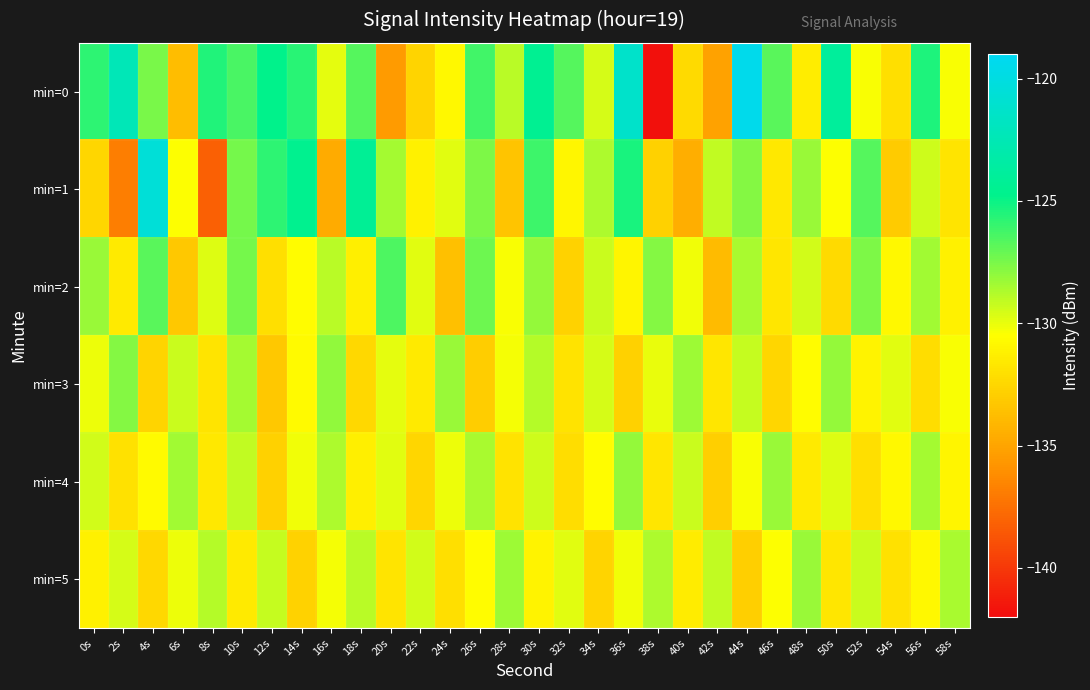

Reading left to right, transcribe all the data shown in this chart.

min=0: 0s=-125.8	2s=-122.3	4s=-127.5	6s=-133.8	8s=-125.5	10s=-126.4	12s=-124.8	14s=-125.7	16s=-130.0	18s=-126.7	20s=-135.5	22s=-132.6	24s=-130.8	26s=-126.2	28s=-129.0	30s=-124.5	32s=-126.7	34s=-129.6	36s=-121.3	38s=-141.8	40s=-132.3	42s=-135.1	44s=-119.4	46s=-126.8	48s=-131.3	50s=-123.9	52s=-130.3	54s=-132.1	56s=-125.5	58s=-130.3
min=1: 0s=-132.5	2s=-136.8	4s=-120.6	6s=-130.5	8s=-138.2	10s=-127.4	12s=-125.8	14s=-124.6	16s=-134.6	18s=-124.3	20s=-128.5	22s=-131.2	24s=-129.8	26s=-127.6	28s=-133.4	30s=-126.1	32s=-130.9	34s=-128.7	36s=-125.3	38s=-132.8	40s=-134.5	42s=-129.1	44s=-127.8	46s=-131.6	48s=-128.2	50s=-130.5	52s=-126.7	54s=-133.1	56s=-129.4	58s=-131.8
min=2: 0s=-128.2	2s=-131.5	4s=-126.8	6s=-133.2	8s=-129.7	10s=-127.4	12s=-132.1	14s=-130.6	16s=-128.9	18s=-131.3	20s=-126.5	22s=-129.8	24s=-133.6	26s=-127.2	28s=-130.4	30s=-128.1	32s=-132.7	34s=-129.3	36s=-131.0	38s=-127.8	40s=-130.2	42s=-133.9	44s=-128.6	46s=-131.7	48s=-129.5	50s=-132.3	52s=-127.6	54s=-130.8	56s=-128.4	58s=-131.2
min=3: 0s=-130.1	2s=-127.8	4s=-132.6	6s=-129.3	8s=-131.8	10s=-128.5	12s=-133.2	14s=-130.7	16s=-128.0	18s=-132.4	20s=-129.9	22s=-131.5	24s=-128.2	26s=-133.0	28s=-130.3	30s=-128.8	32s=-131.9	34s=-129.6	36s=-132.8	38s=-130.0	40s=-128.3	42s=-131.7	44s=-129.2	46s=-132.5	48s=-130.6	50s=-128.1	52s=-131.1	54s=-129.8	56s=-132.2	58s=-130.4
min=4: 0s=-129.5	2s=-132.0	4s=-130.7	6s=-128.4	8s=-131.6	10s=-129.1	12s=-132.8	14s=-130.2	16s=-128.7	18s=-131.3	20s=-129.8	22s=-132.5	24s=-130.1	26s=-128.6	28s=-131.9	30s=-129.4	32s=-132.2	34s=-130.6	36s=-128.1	38s=-131.7	40s=-129.3	42s=-132.9	44s=-130.4	46s=-128.2	48s=-131.5	50s=-129.7	52s=-132.1	54s=-130.8	56s=-128.5	58s=-131.0
min=5: 0s=-131.2	2s=-129.6	4s=-132.4	6s=-130.1	8s=-128.8	10s=-131.5	12s=-129.2	14s=-132.7	16s=-130.3	18s=-128.9	20s=-131.8	22s=-129.5	24s=-132.1	26s=-130.6	28s=-128.3	30s=-131.1	32s=-129.8	34s=-132.6	36s=-130.2	38s=-128.7	40s=-131.4	42s=-129.1	44s=-132.9	46s=-130.5	48s=-128.2	50s=-131.7	52s=-129.3	54s=-132.0	56s=-130.8	58s=-128.6